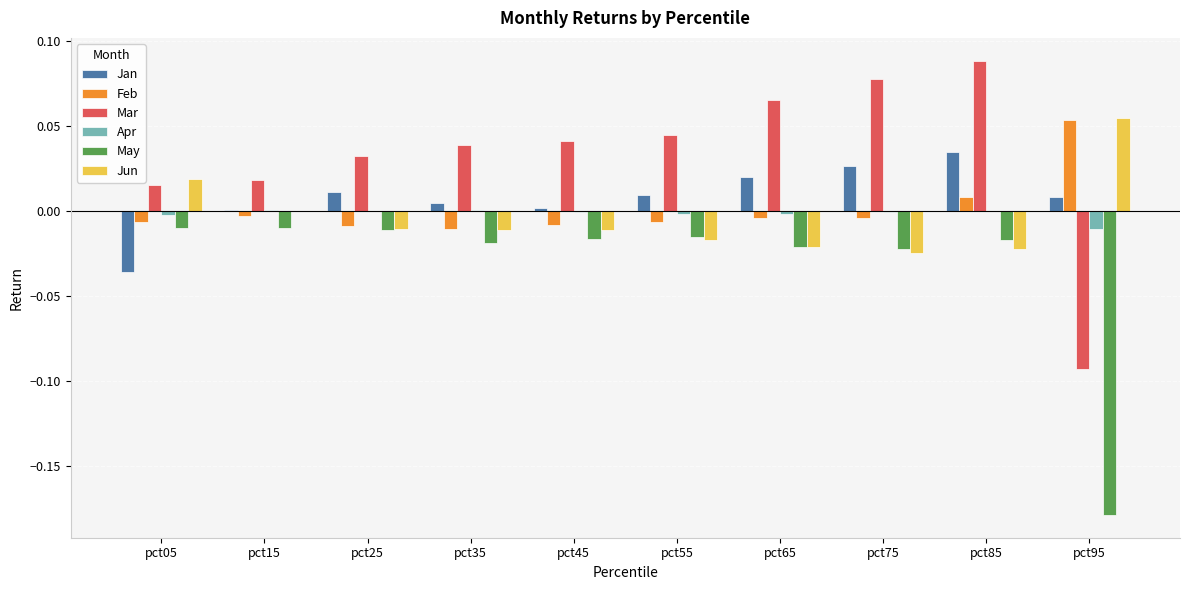

What is the sum of all Mar values?

0.3